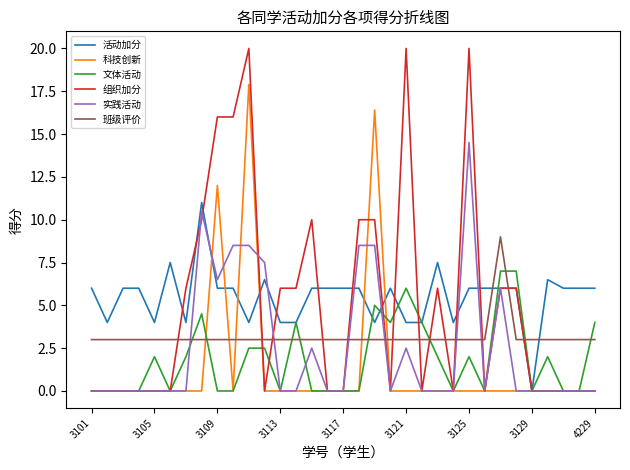

True or false: 文体活动 and 班级评价 cross at least once.

True